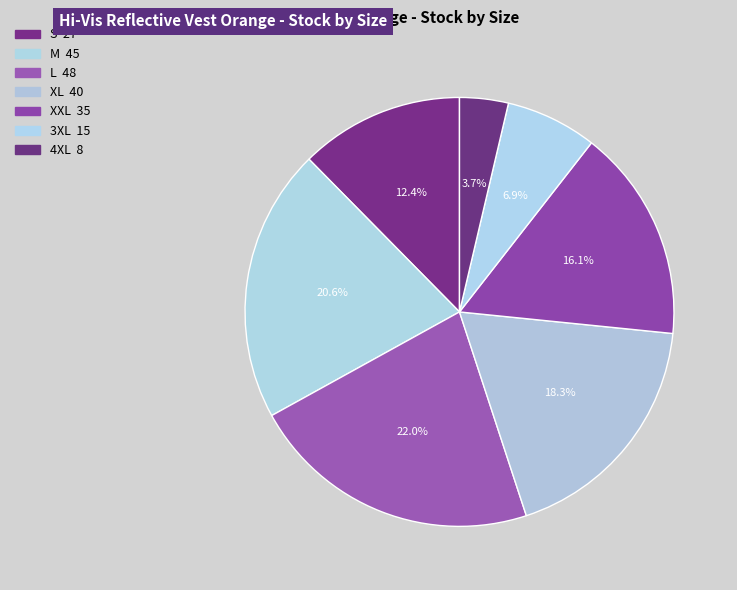

Rank the categories by value from highest to lowest.

L, M, XL, XXL, S, 3XL, 4XL